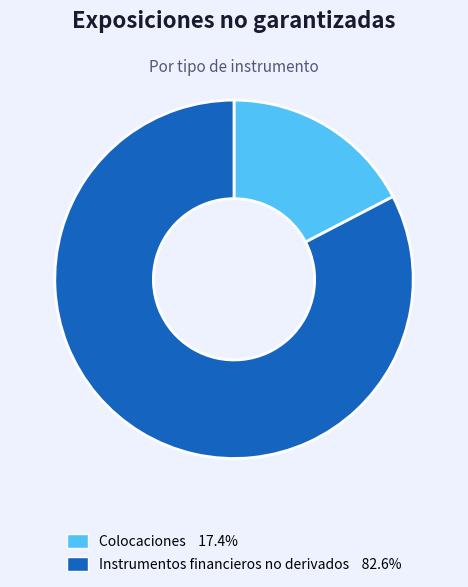

Approximately how many times larger is the value at Instrumentos financieros no derivados compared to Colocaciones?

4.8